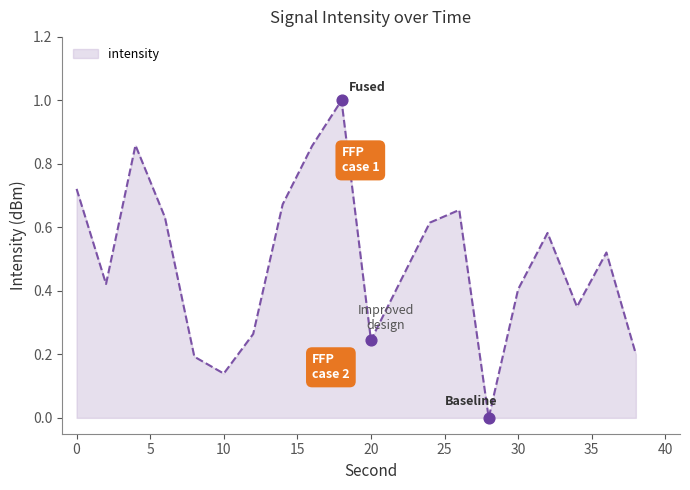

What is the maximum value shown in the chart?

1.0